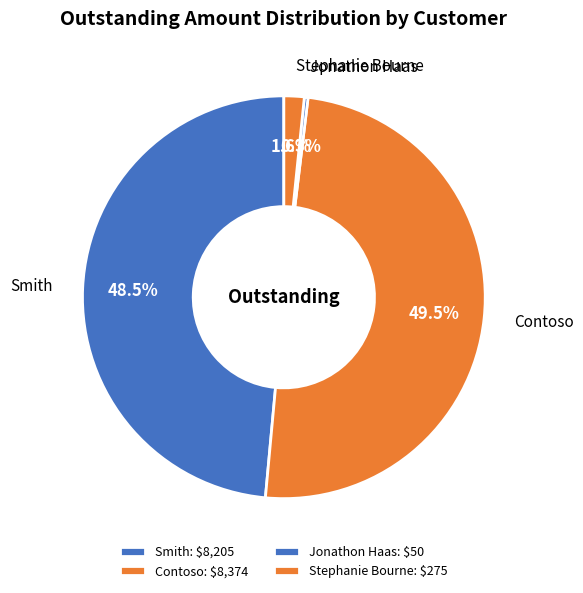

Is there any slice that represents more than half of the pie?

No